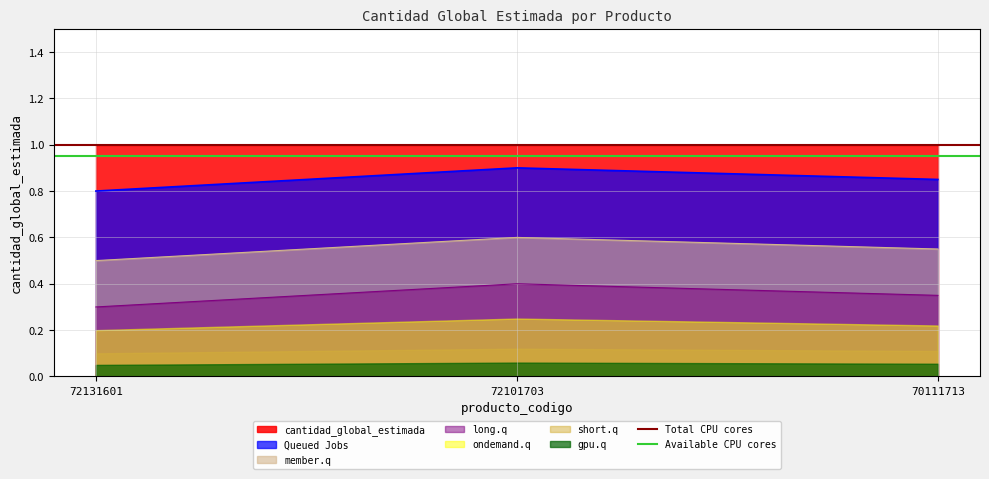

Where is Queued Jobs nearest to the value 0?

72131601